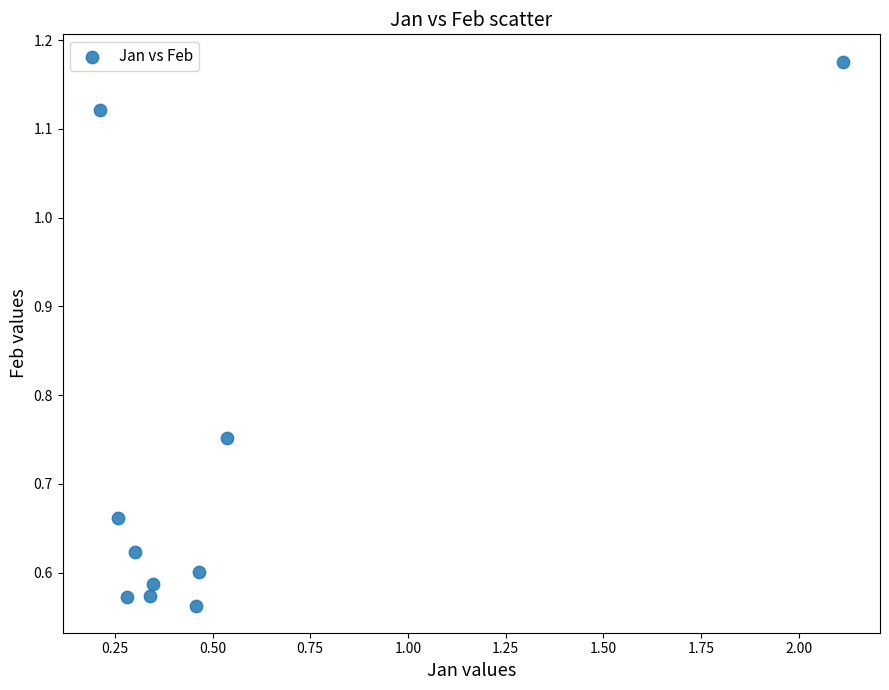

What is the range of X values (max minus min)?

1.9